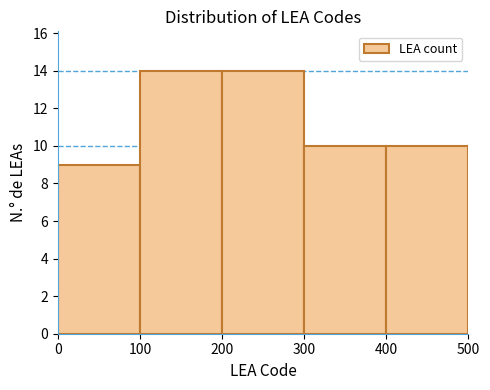

Reading left to right, transcribe this chart: for each bar, give the range it covers on the x-axis and its height. The values are not printed on the chart, so give them approximately, as read against the axis.

0 to 100: 9
100 to 200: 14
200 to 300: 14
300 to 400: 10
400 to 500: 10